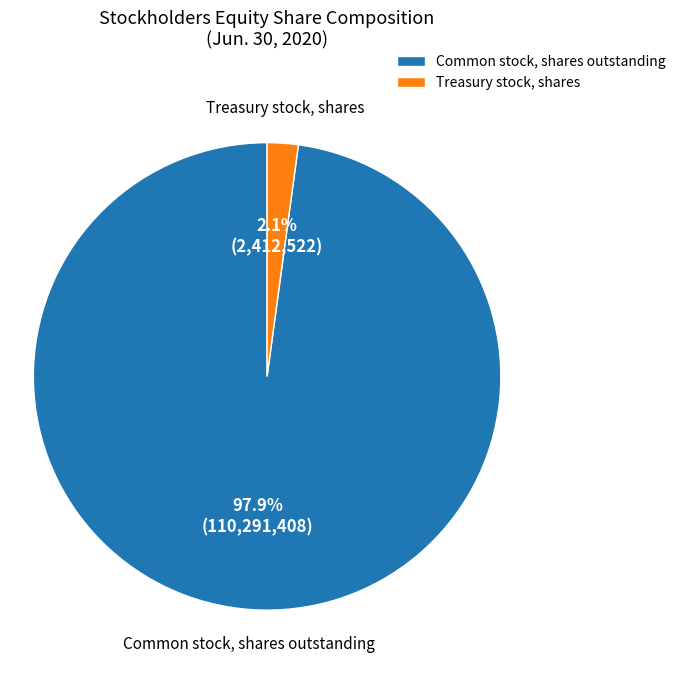

How much of the chart is everything except Common stock, shares outstanding?

2.1%